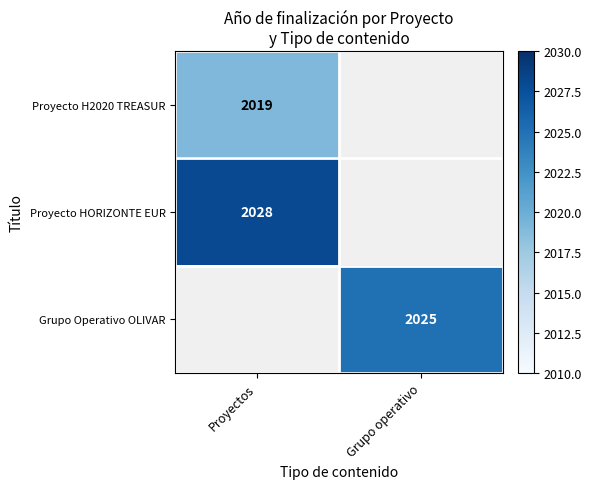

The value of Proyecto HORIZONTE EUR at Proyectos is 2677. True or false?

False